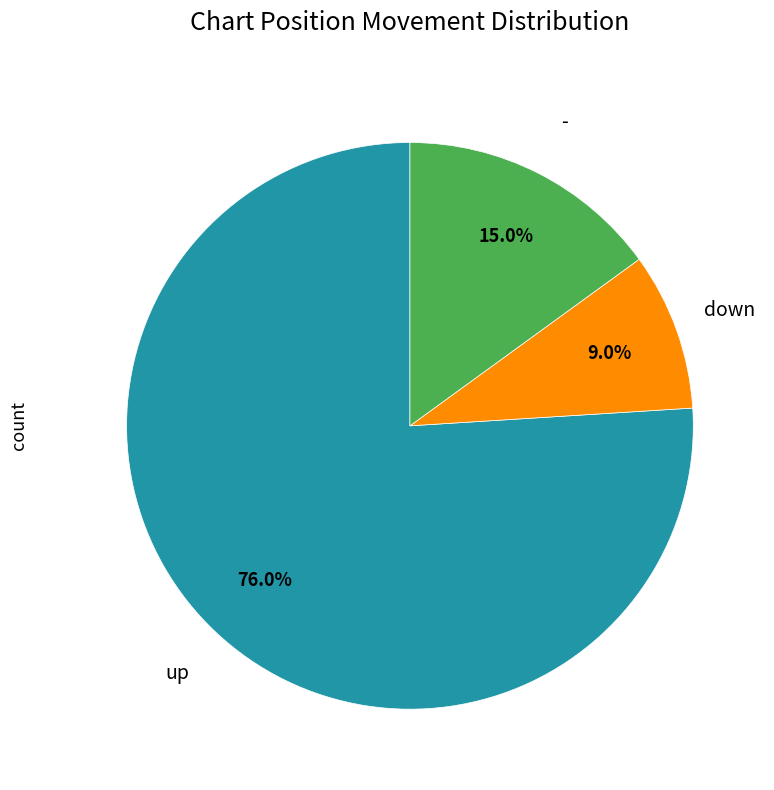

Is there any slice that represents more than half of the pie?

Yes